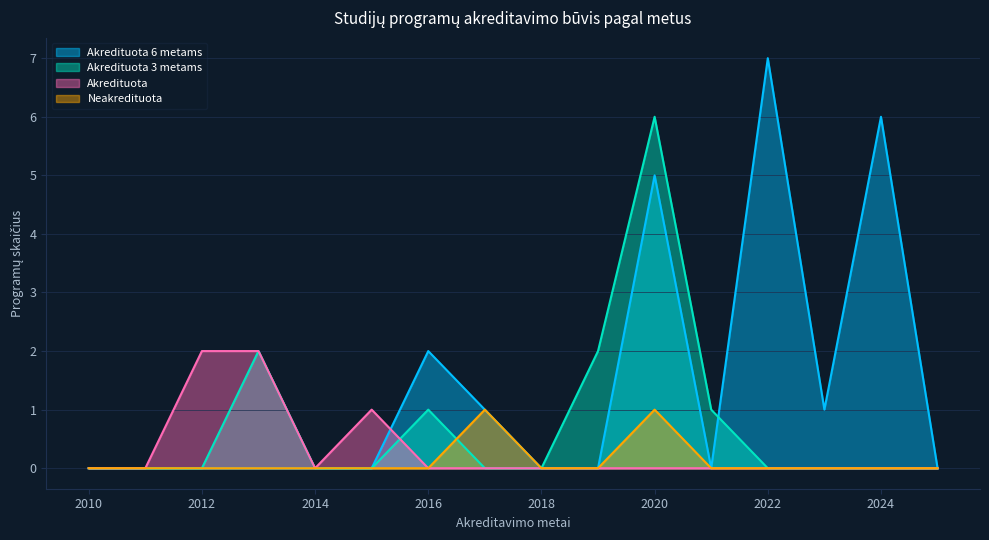

True or false: Akredituota 6 metams has more than 1 interior local peaks.

True